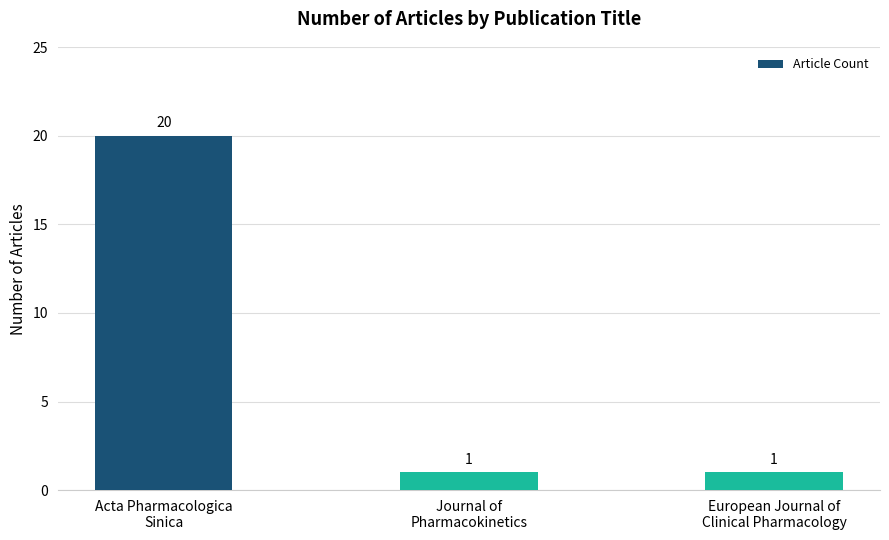

What is the ratio of the value at European Journal of
Clinical Pharmacology to the value at Acta Pharmacologica
Sinica?

0.1